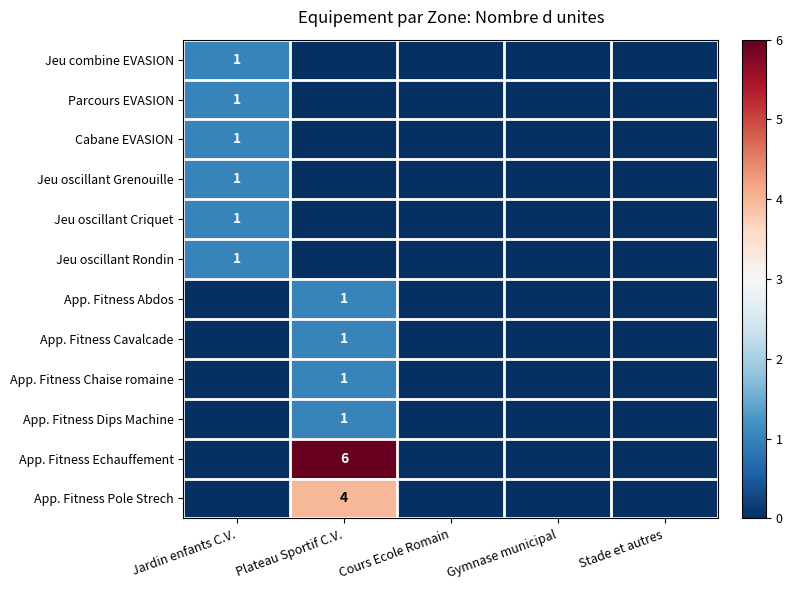

The Parcours EVASION series shows 1 at Jardin enfants C.V.. True or false?

True